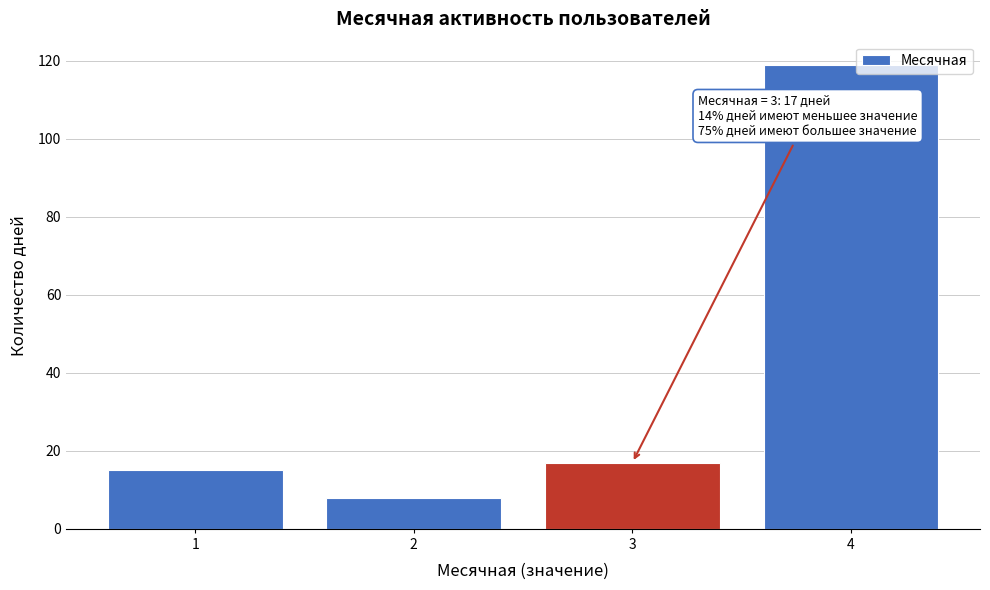

Reading left to right, extract all data points from this chart.

15	8	17	119